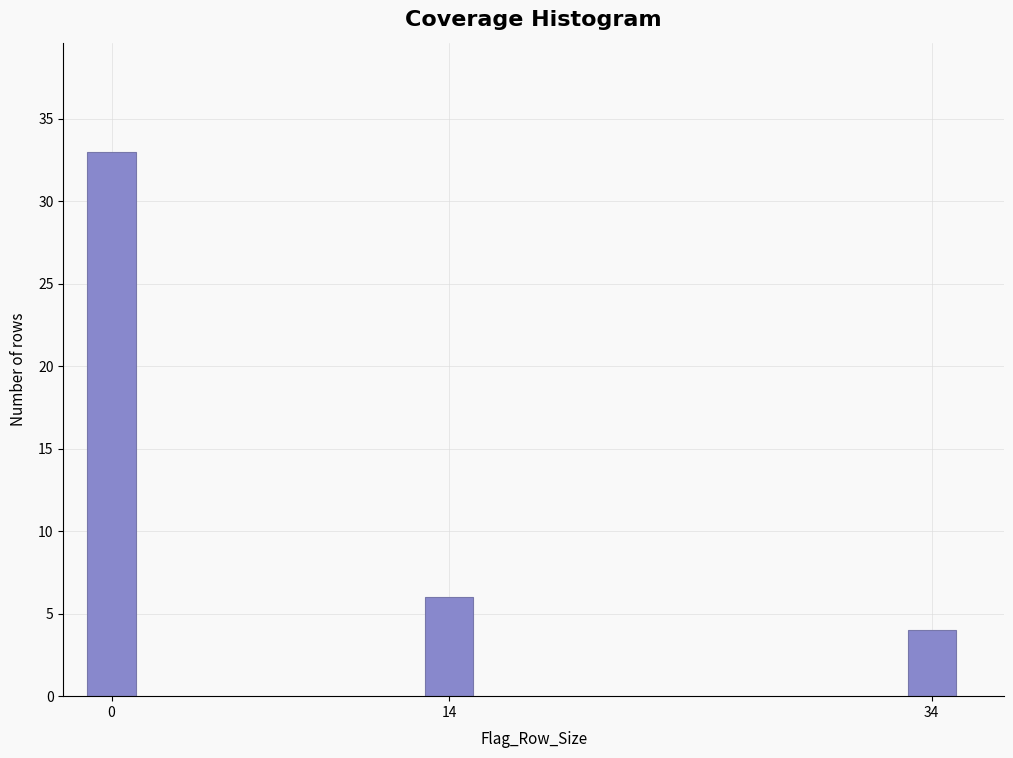

Reading left to right, what are all the values shown in this chart?

0=33	14=6	34=4